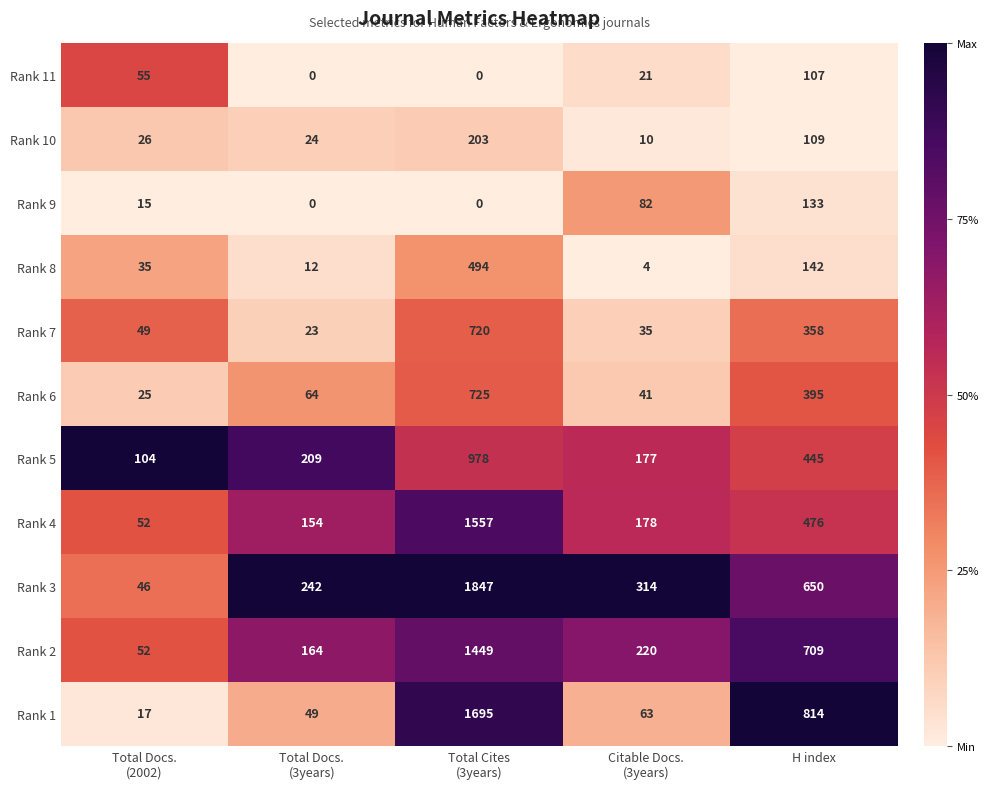

Which series has the widest spread of values?

Rank 3